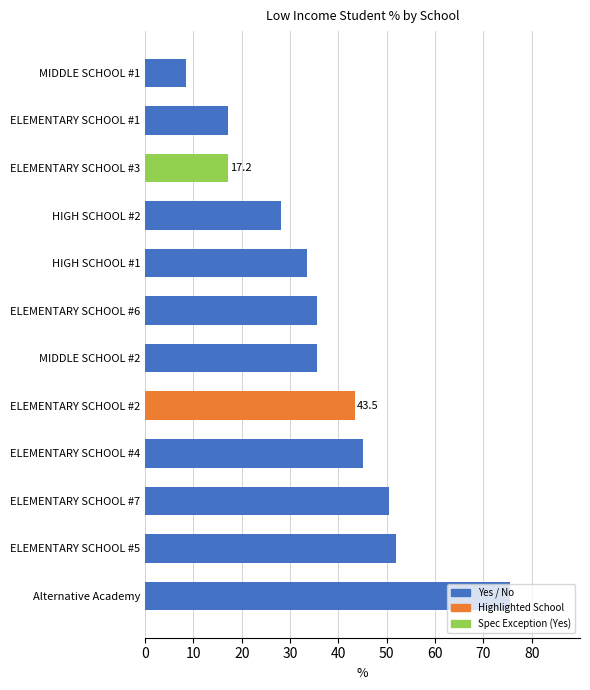

Read the value at ELEMENTARY SCHOOL #6.

35.5